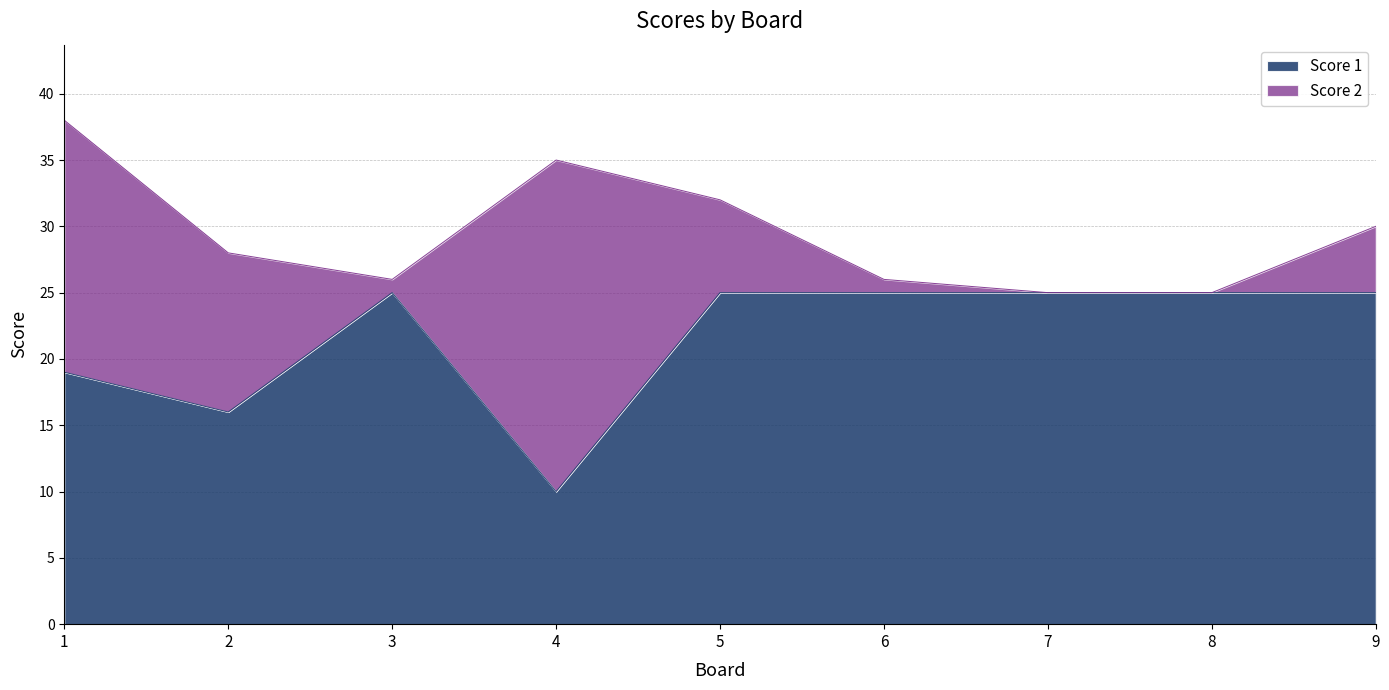

How many interior local peaks (higher than both neighbors) does the data have?

1